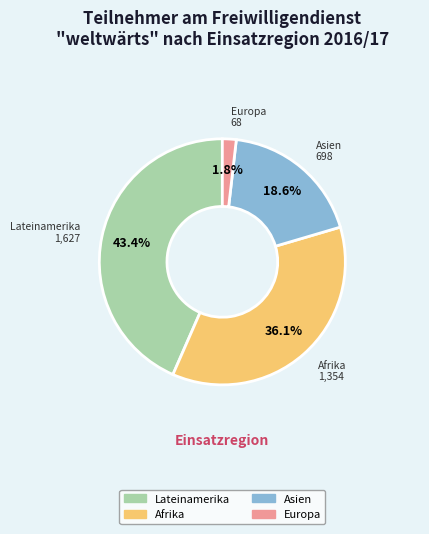

To the nearest percent, what is the difference between the largest and smallest slice percentages?

42%